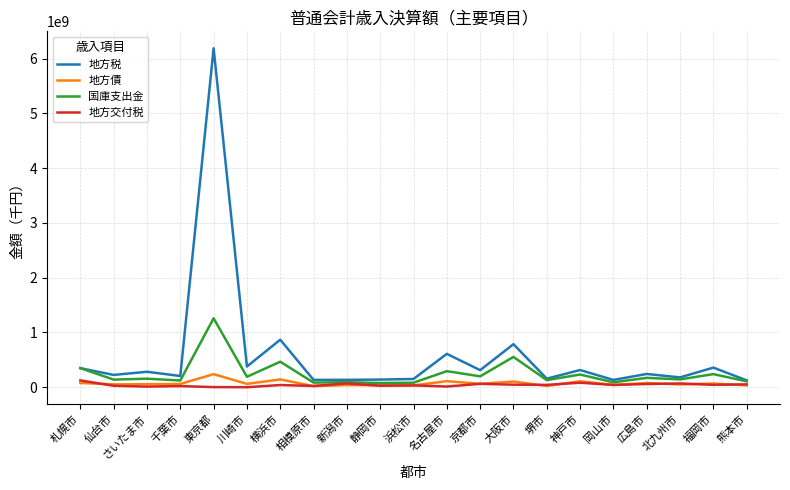

Is the value of 地方債 at 川崎市 greater than the value of 地方税 at 堺市?

No